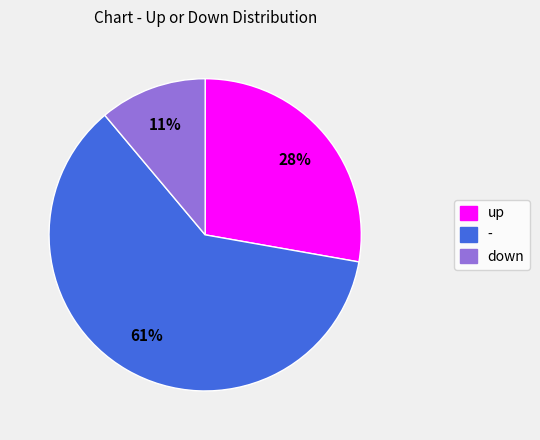

How many slices are in this pie chart?

3